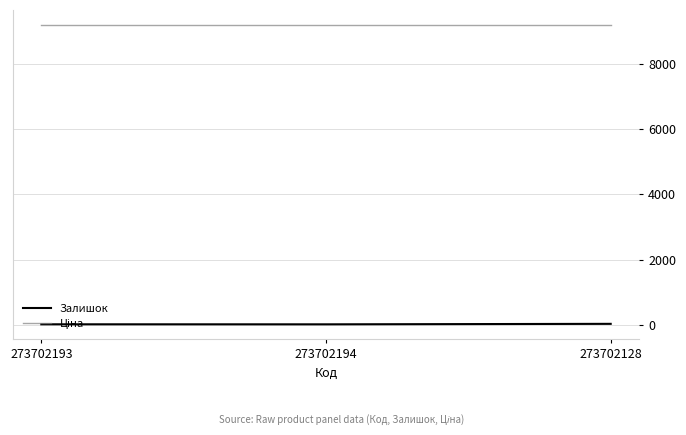

What is the average value of the Залишок series?

24.3